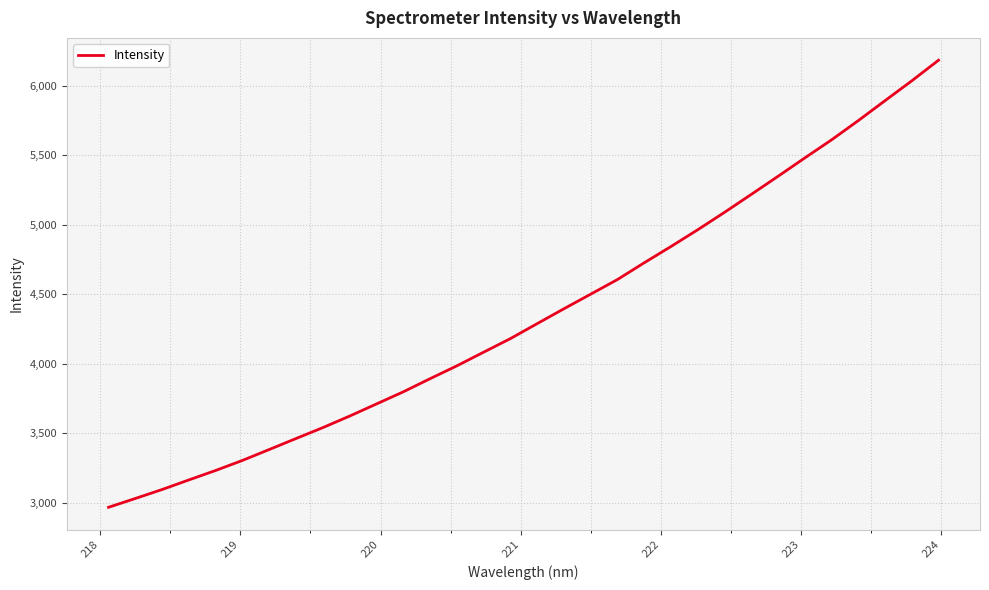

What is the maximum value shown in the chart?

6182.7